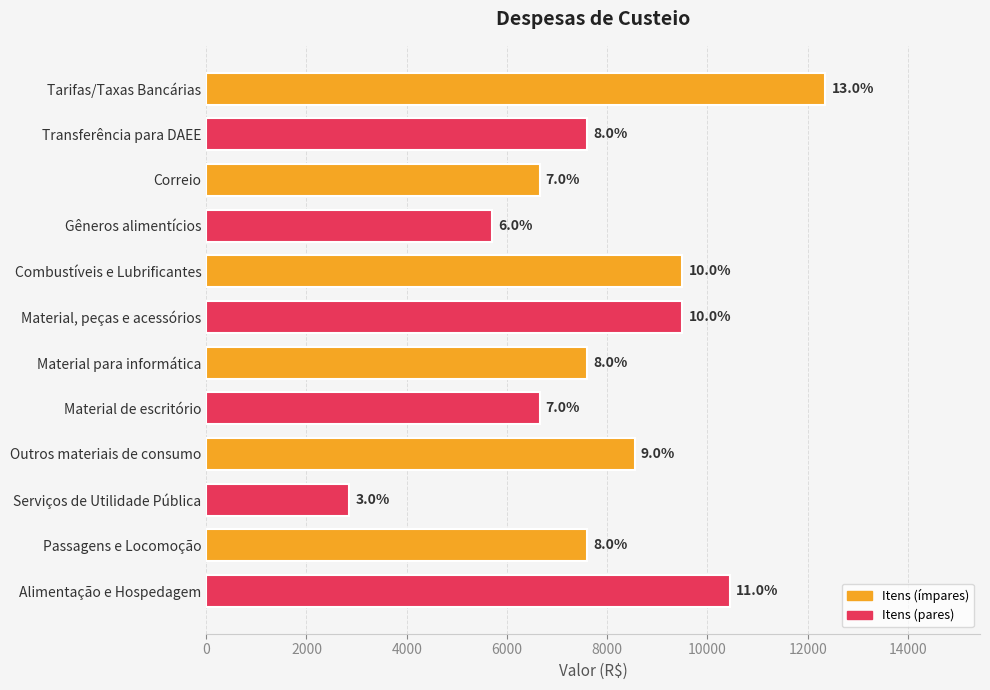

Are the bars horizontal?

Yes